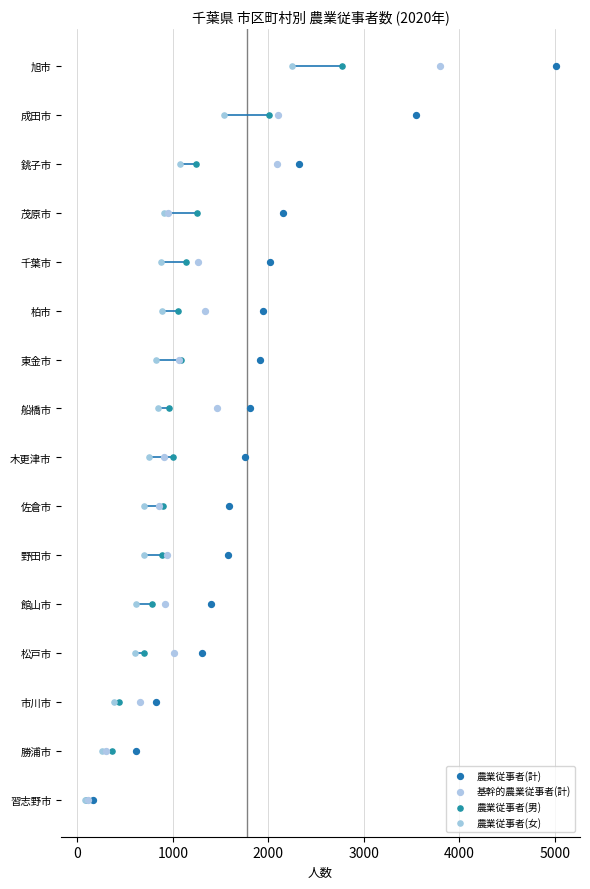

What are all the series names shown in the legend?

農業従事者(計), 基幹的農業従事者(計), 農業従事者(男), 農業従事者(女)